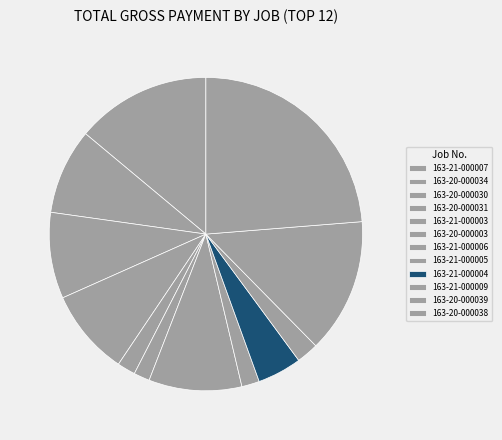

Does any single category account for the majority?

No